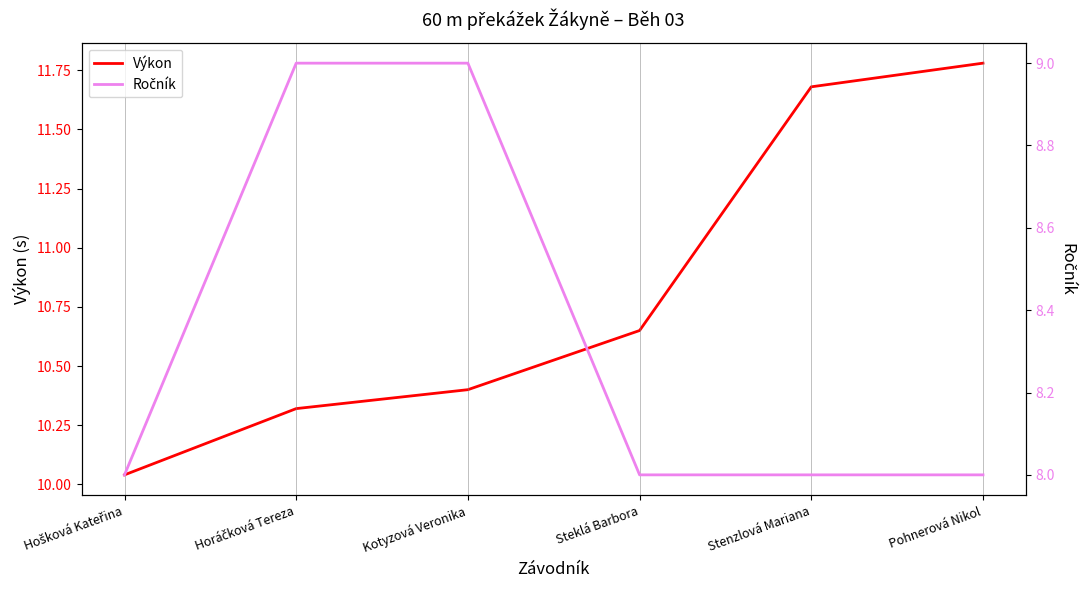

What are all the series names shown in the legend?

Výkon, Ročník